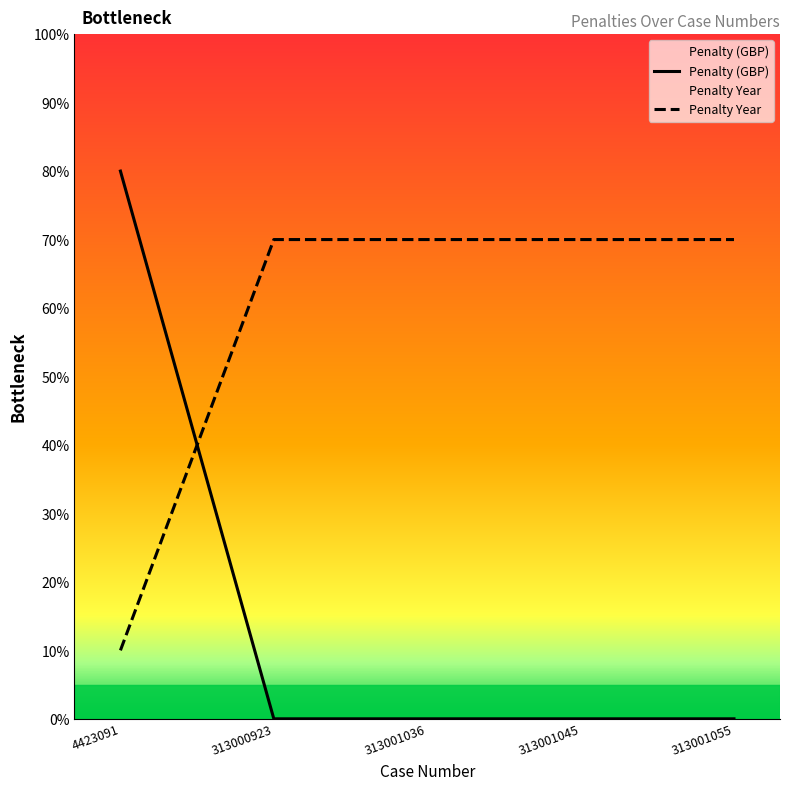

True or false: Penalty Year has more than 2 interior local peaks.

False